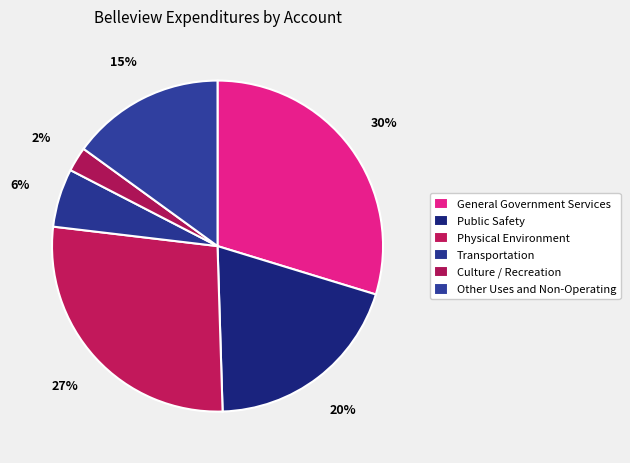

True or false: Culture / Recreation accounts for 2% of the total.

True